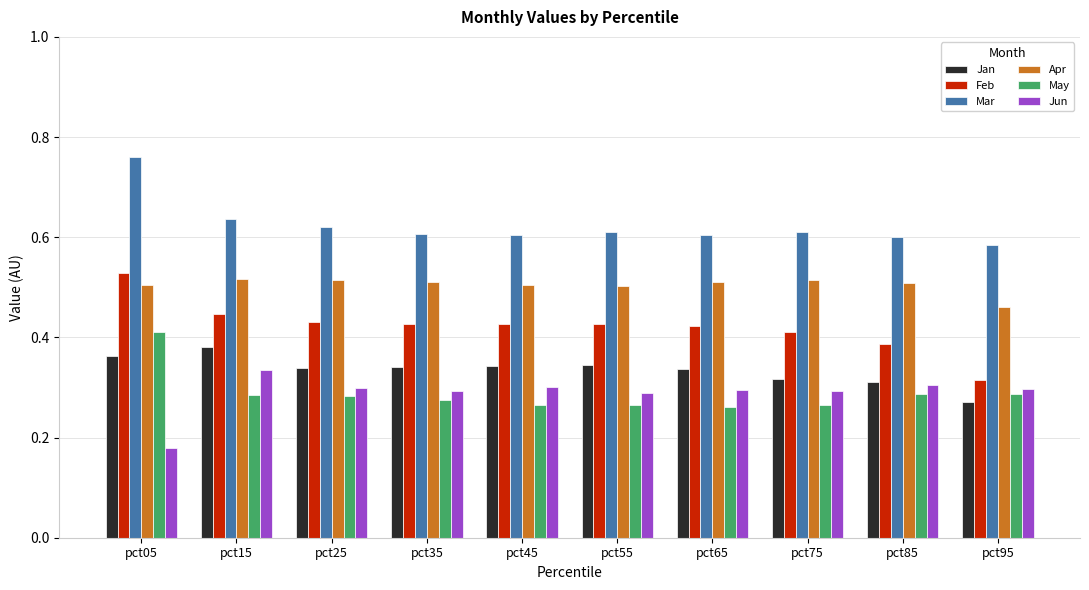

Count the Mar values in the range 0 to 1.

10